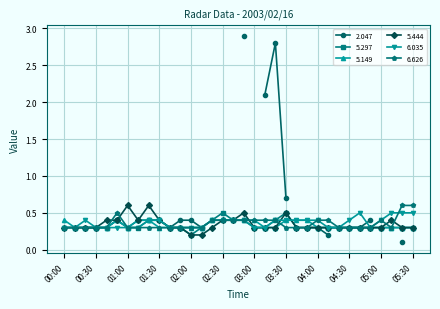

Which series has the widest spread of values?

5.444